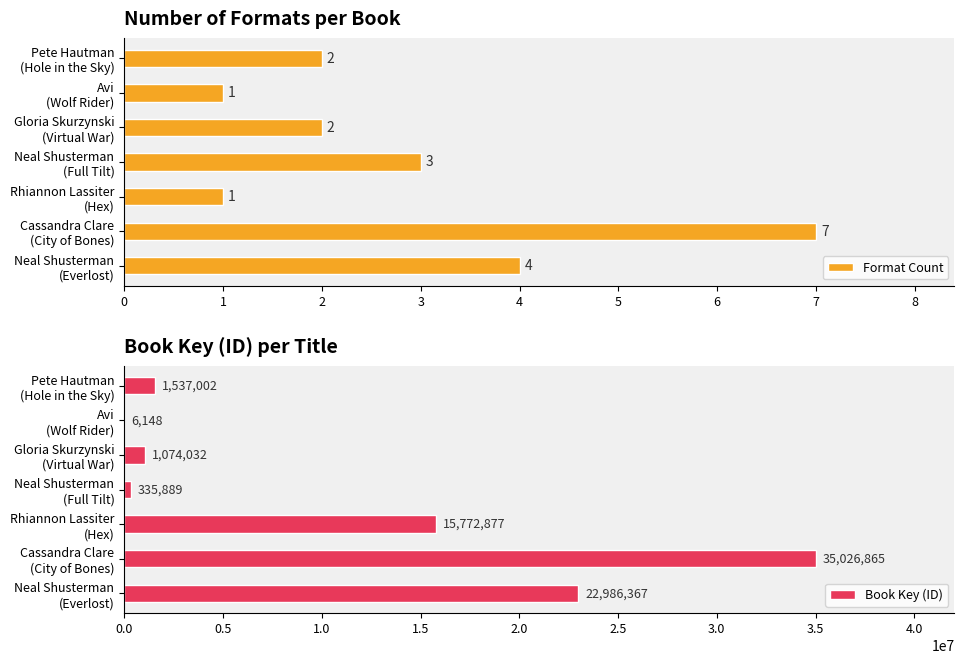

What is the greatest value displayed?

35026865